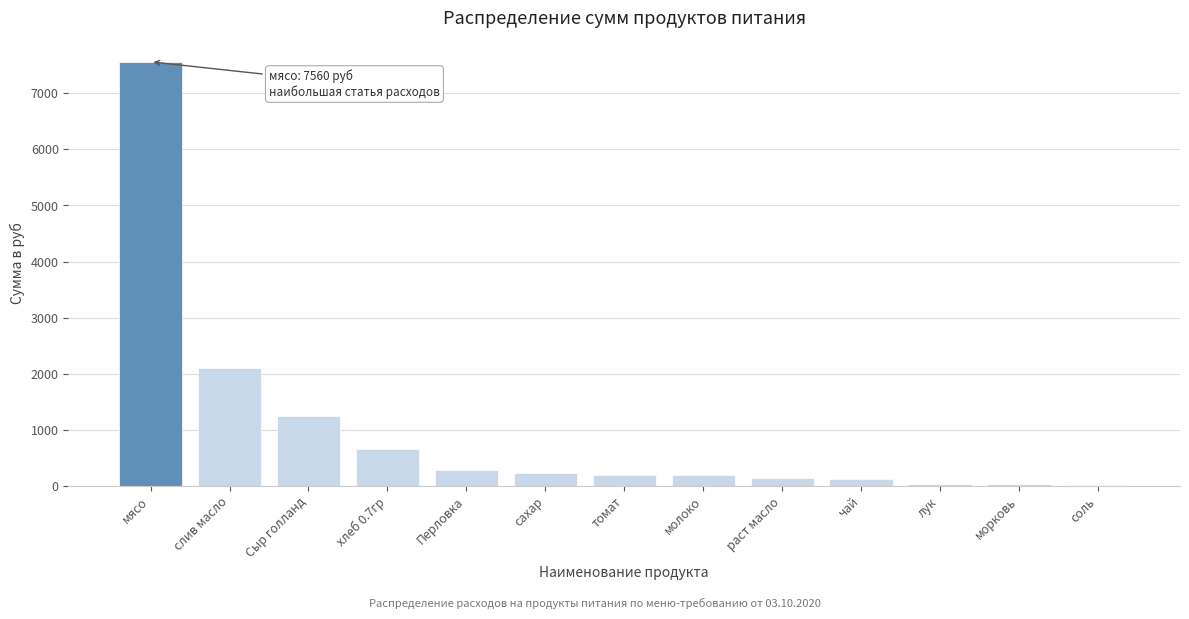

Where is the data nearest to the value 3785?

слив масло